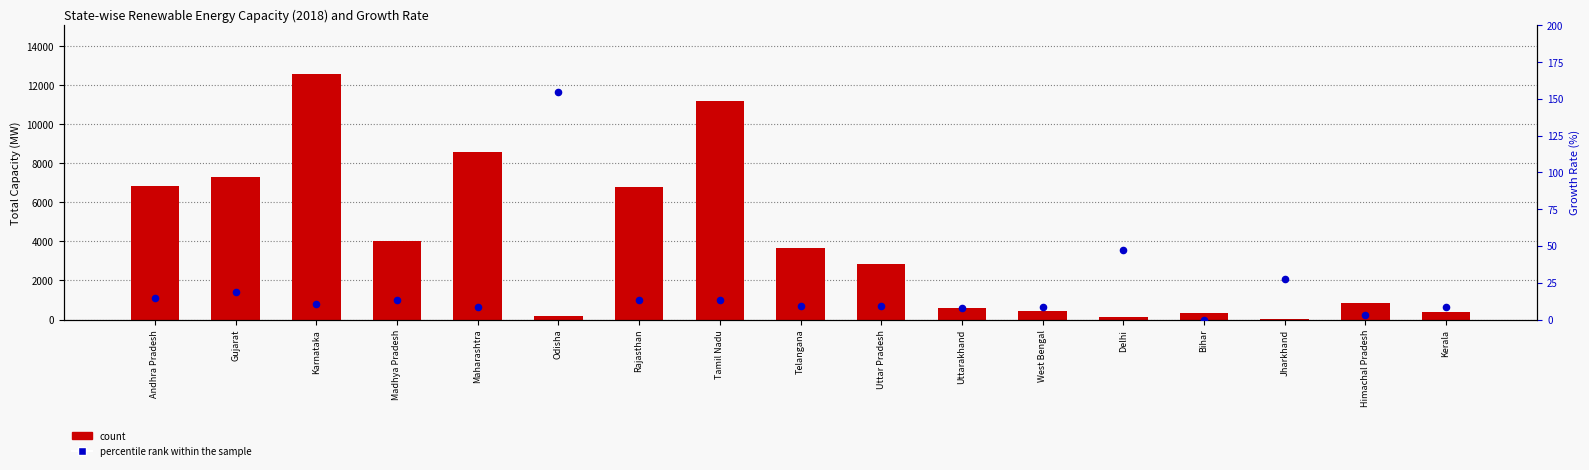

Is the value of percentile rank within the sample at Madhya Pradesh greater than the value of count at Rajasthan?

No